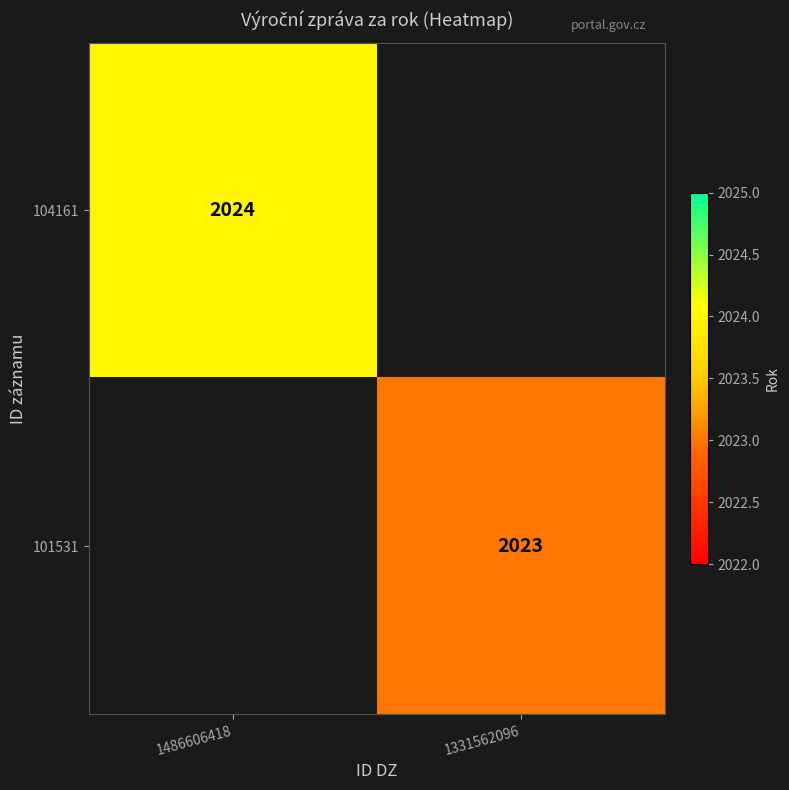

The 101531 series shows 2988 at 1331562096. True or false?

False